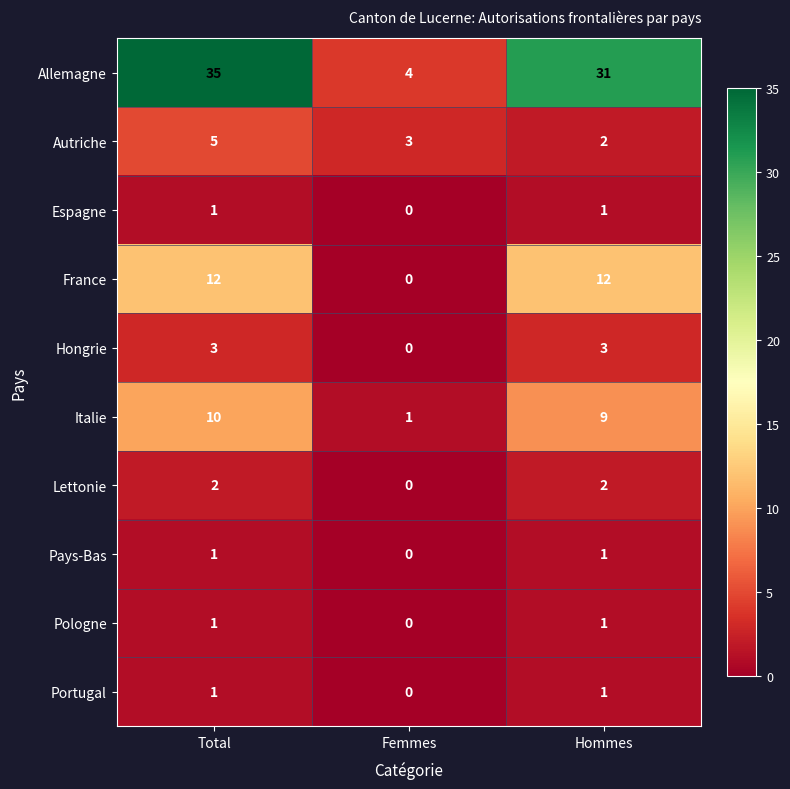

True or false: Italie has a value of 9 at Hommes.

True